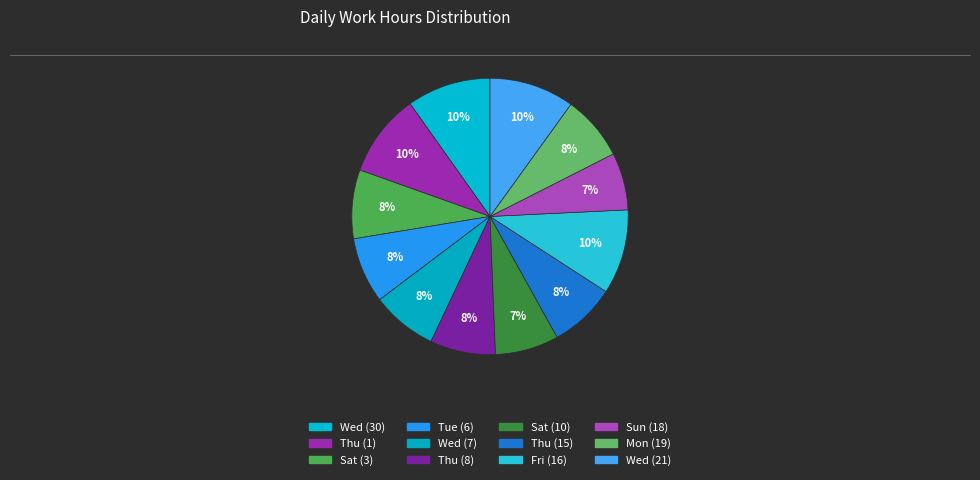

Which category has the biggest portion of the pie?

Wed (21)